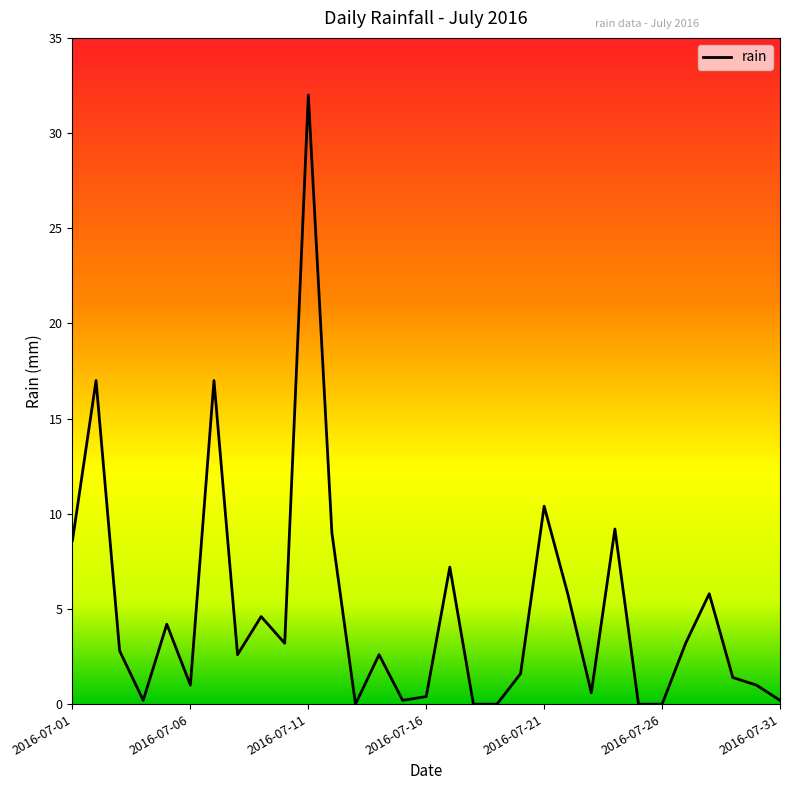

How many values are below 2?

14